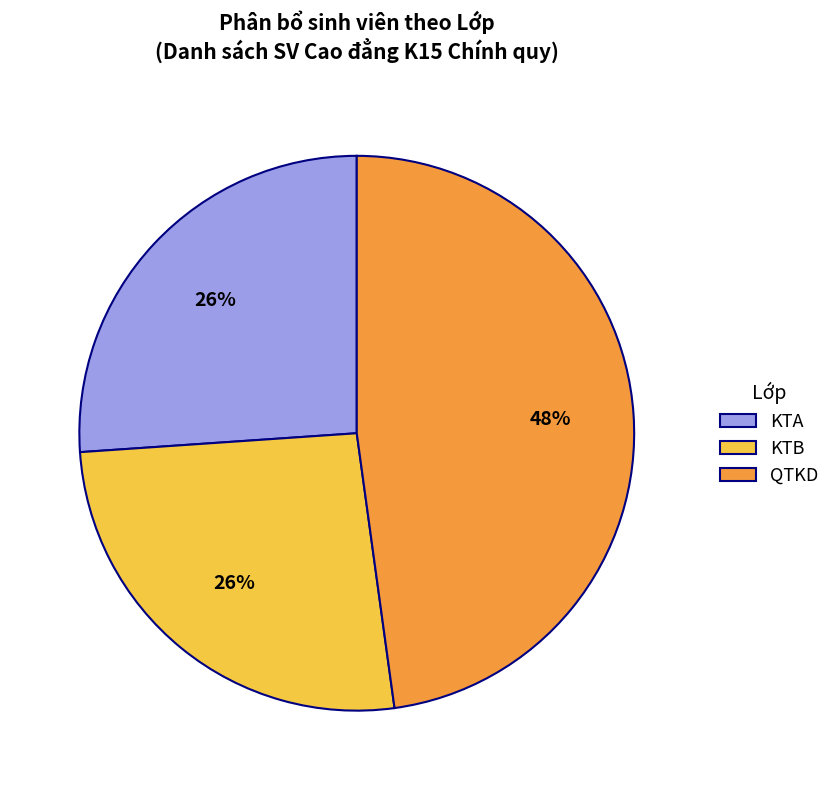

Count the number of slices in the pie.

3